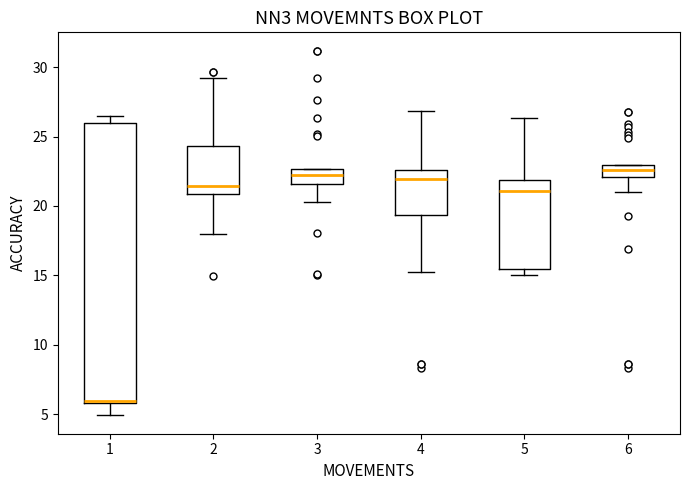

Which box is the tallest, from its lower edge to its upper edge?

1